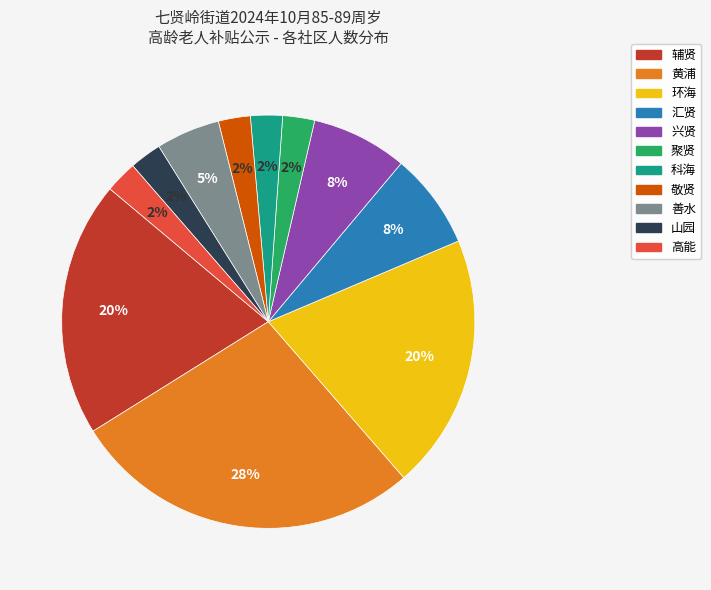

True or false: 聚贤 accounts for 2% of the total.

True